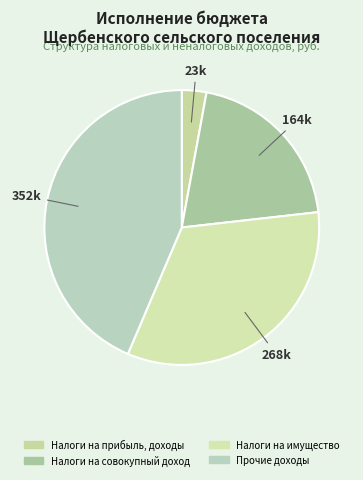

Count the number of slices in the pie.

4